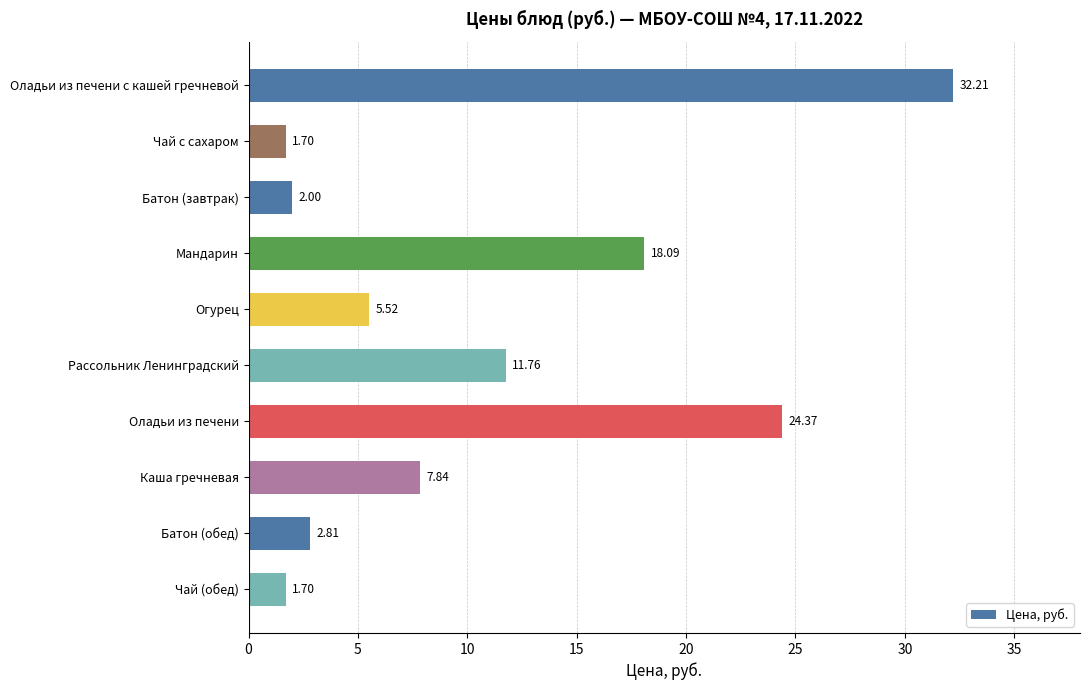

What is the average value?

10.8